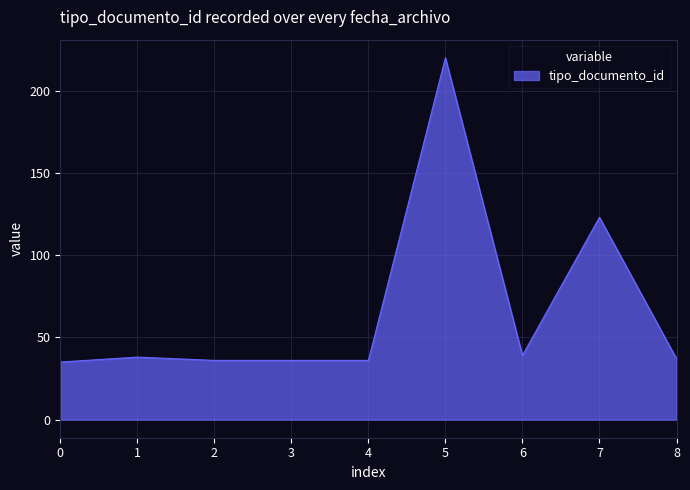

Which label corresponds to the largest value in the chart?

5